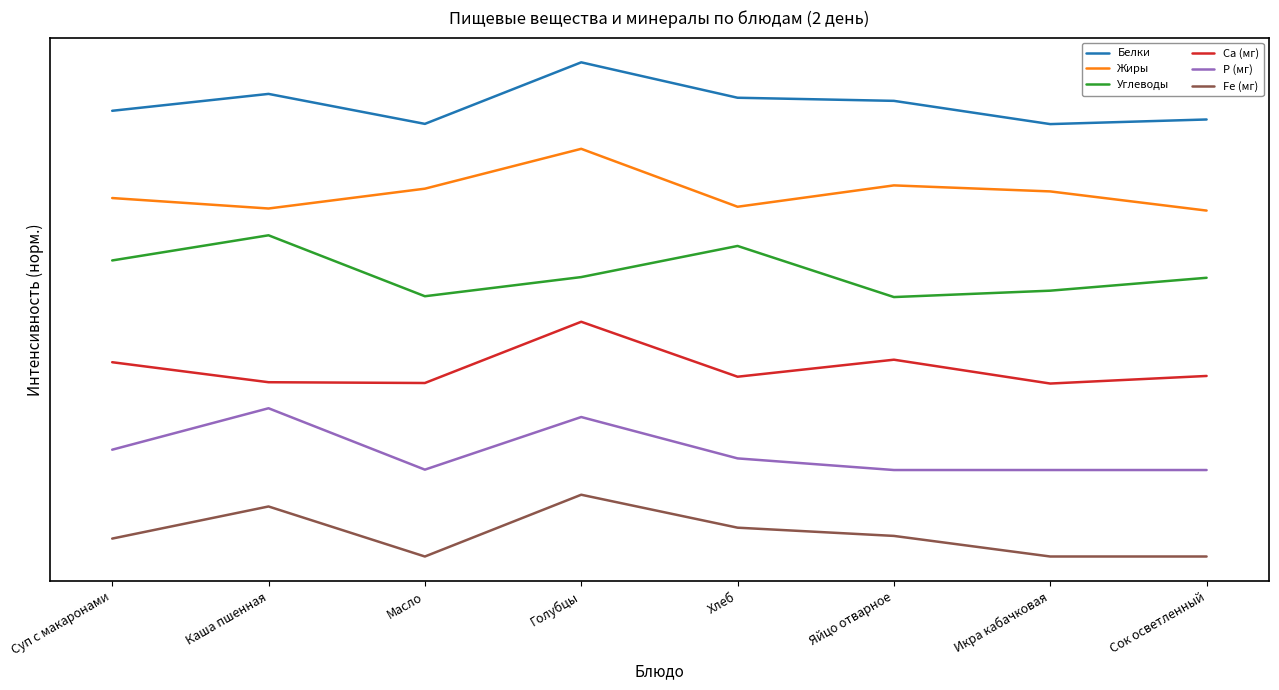

What position from the left is Масло?

3